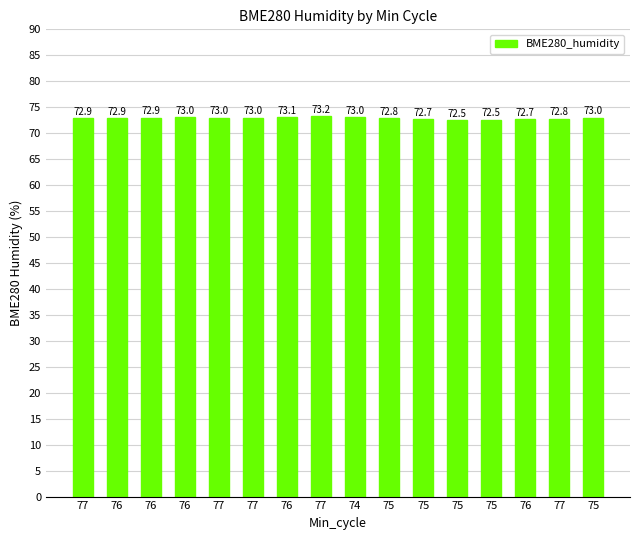

How many distinct data groups are displayed?

1